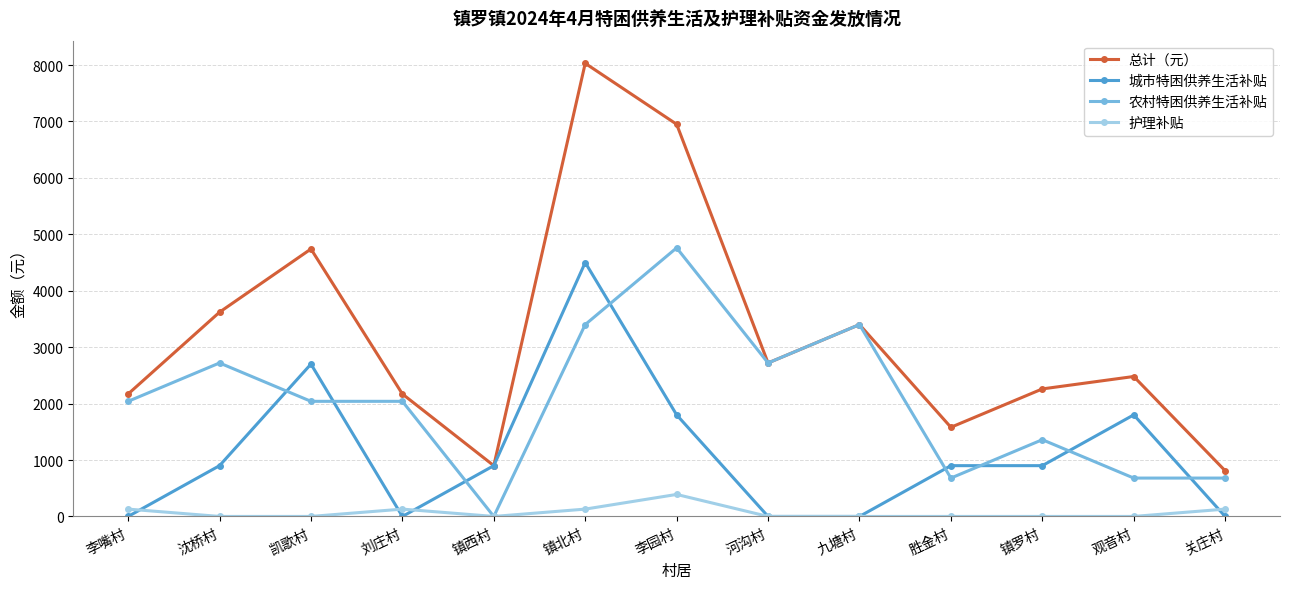

Which series has the largest range (max minus min)?

总计（元）